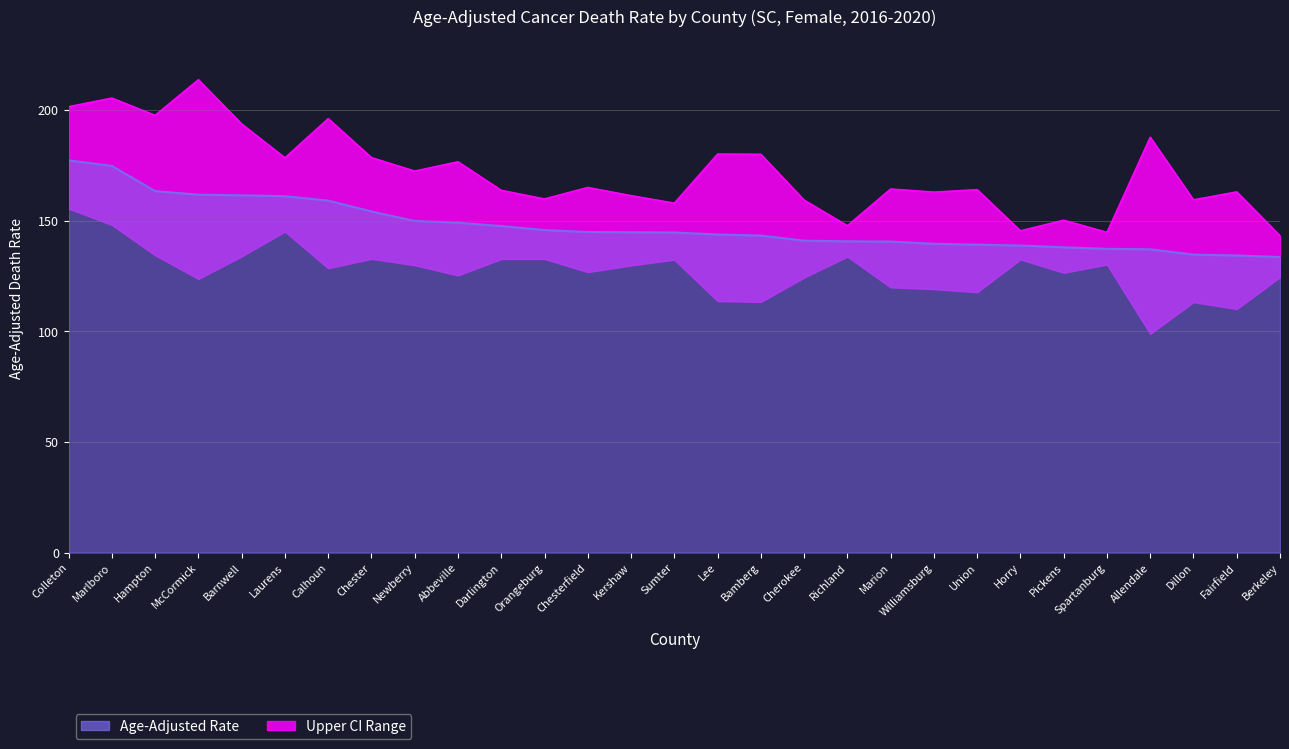

Between Hampton and McCormick, which is larger?

Hampton